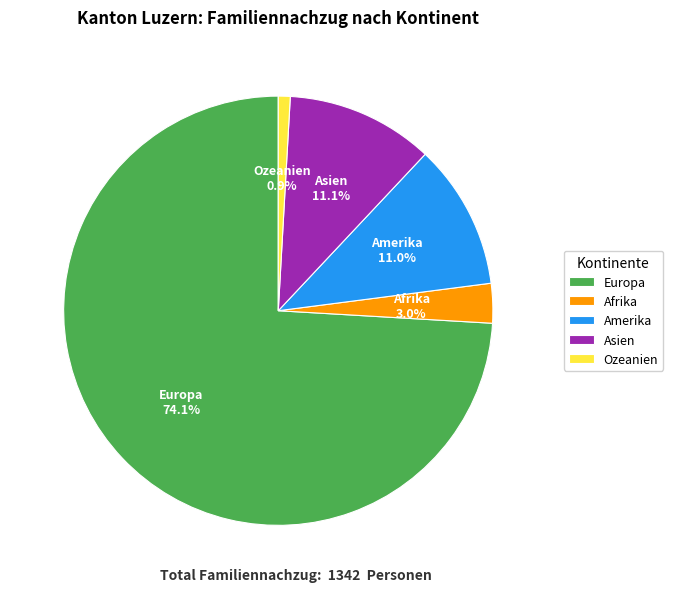

Is it true that Europa is 79% of the pie?

False